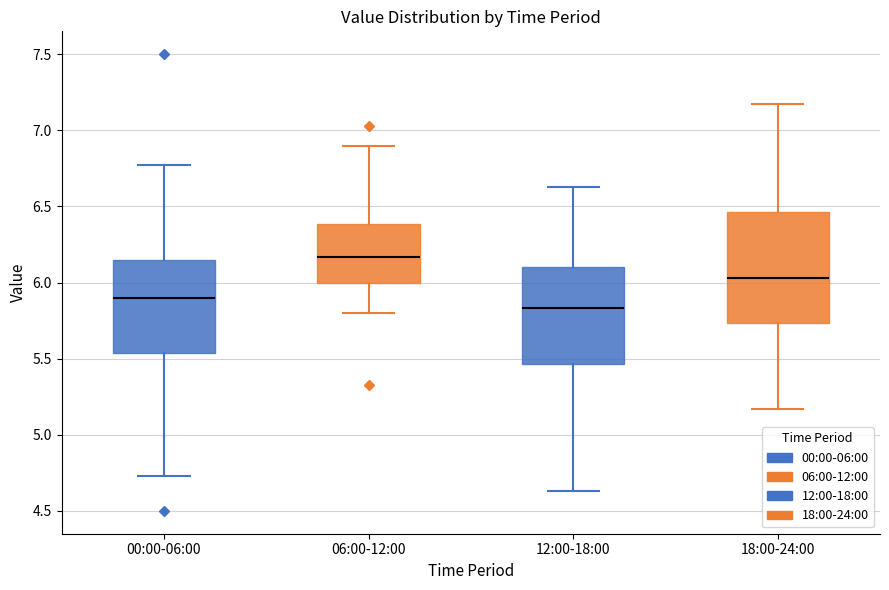

Which box has the lowest median line?

12:00-18:00